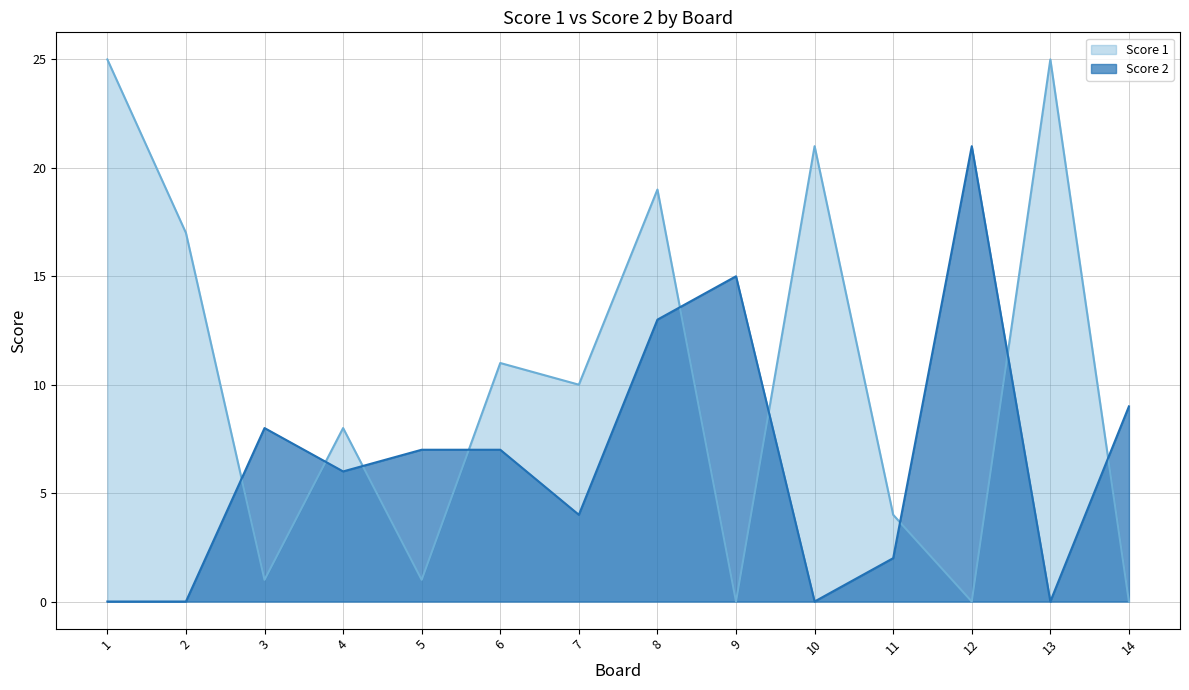

What is the maximum value for Score 1?

25